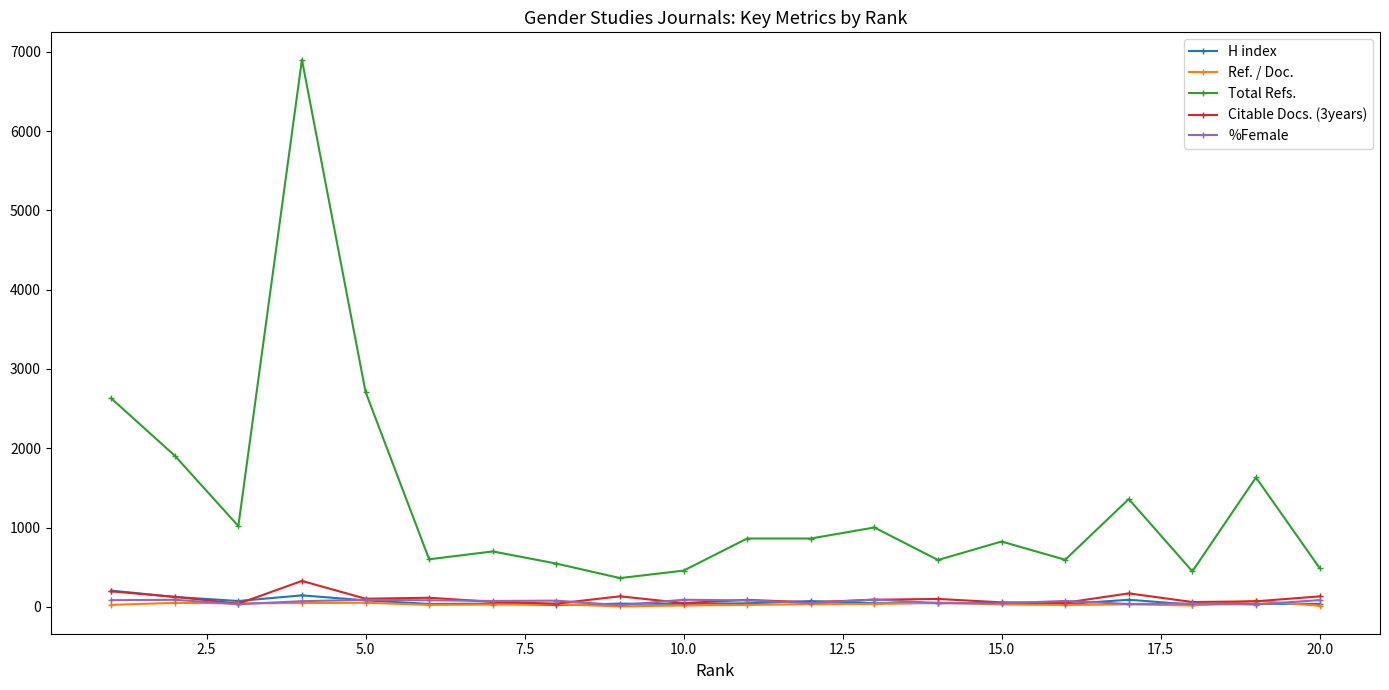

What is the maximum value shown in the chart?

6900.0